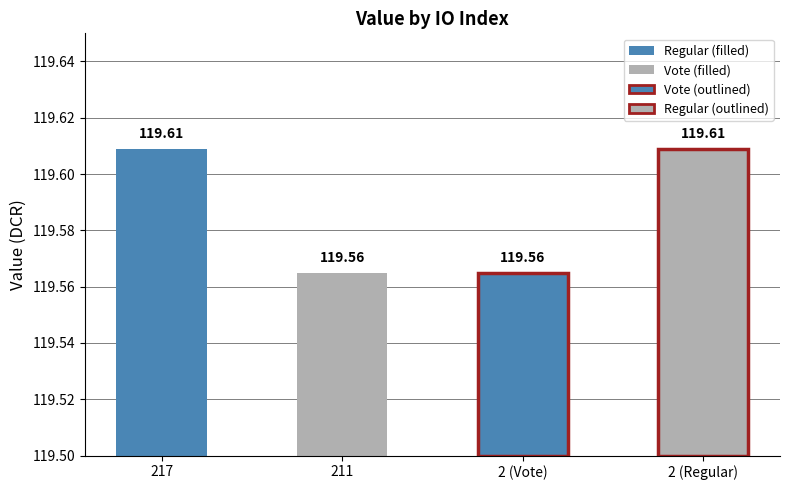

Between 2 (Regular) and 2 (Vote), which is larger?

2 (Regular)